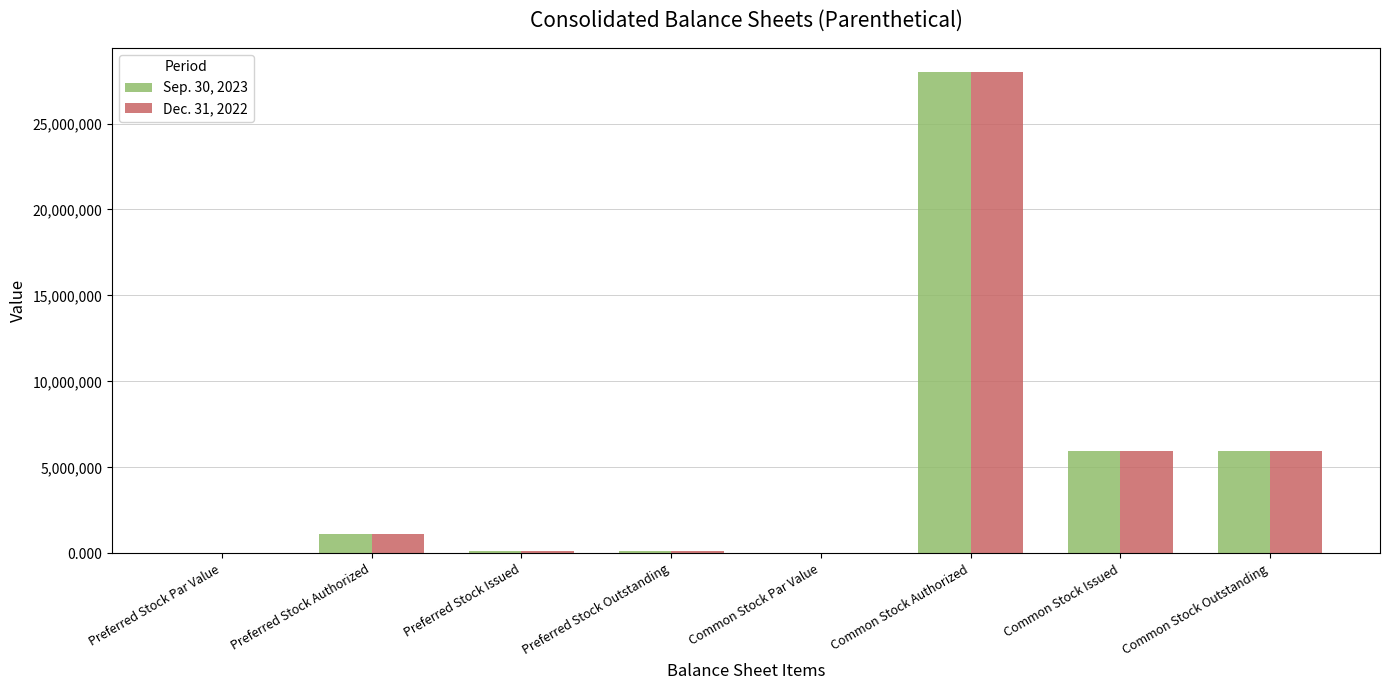

The value of Dec. 31, 2022 at Preferred Stock Issued is 120000.0. True or false?

True